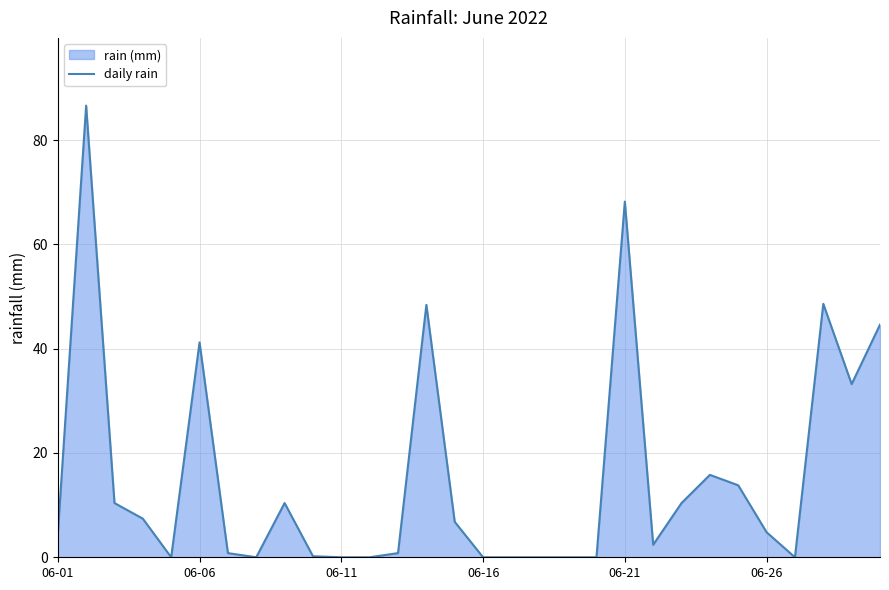

How many lines are shown in the chart?

1